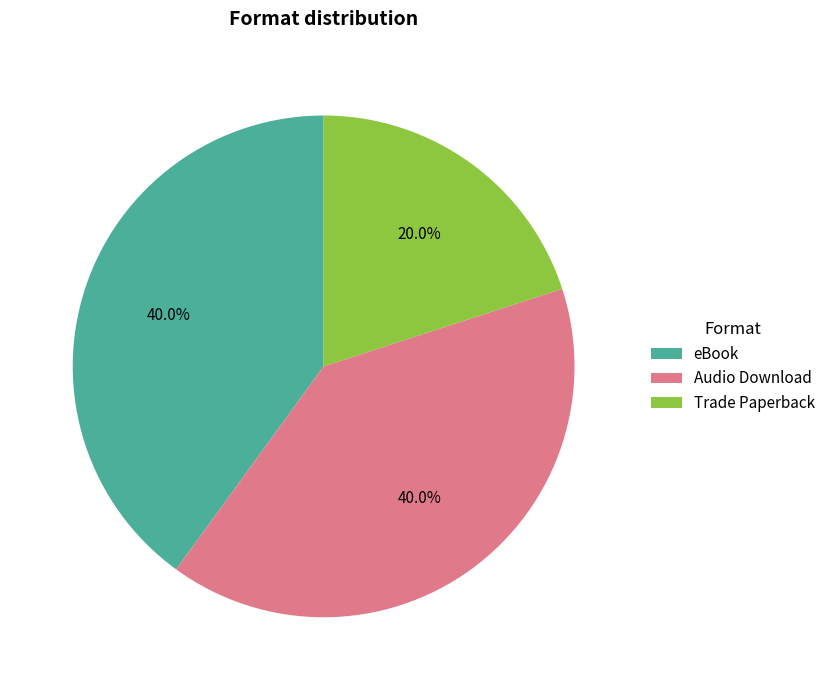

Which category has the smallest portion of the pie?

Trade Paperback